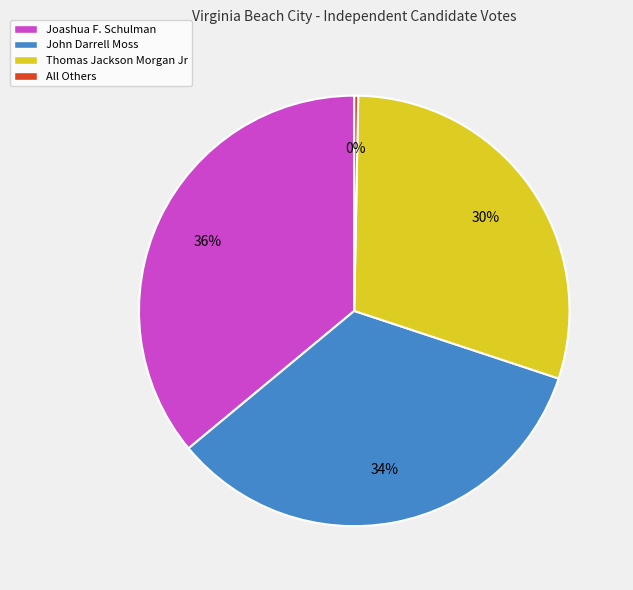

Does Thomas Jackson Morgan Jr account for over 50% of the chart?

No